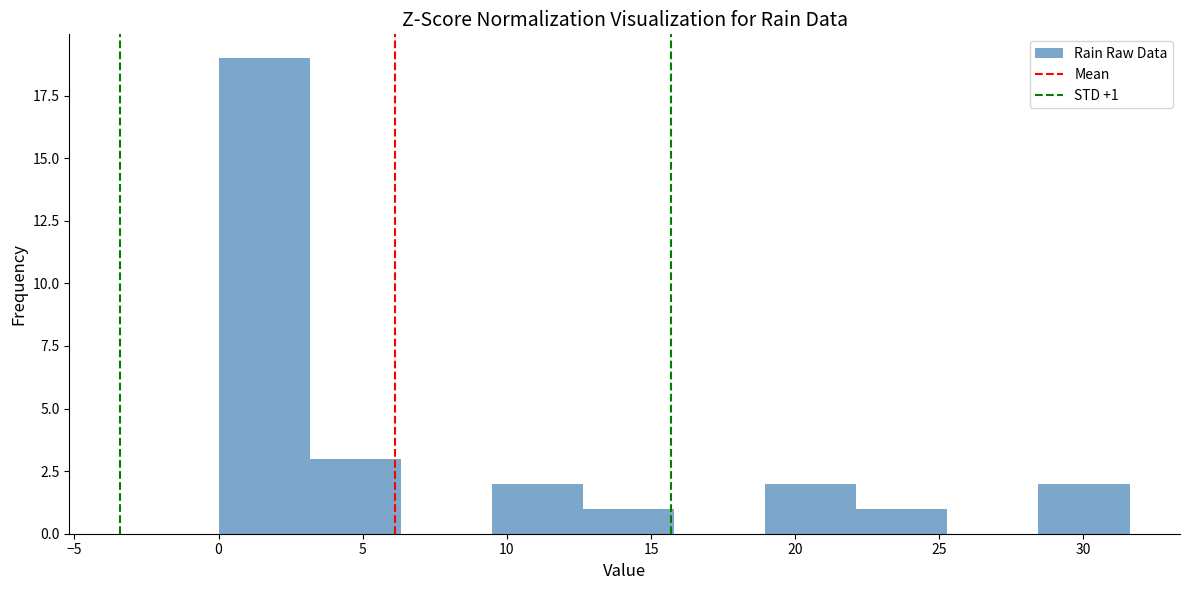

Over which range of the x-axis is the bar tallest?

0.0 to 3.0